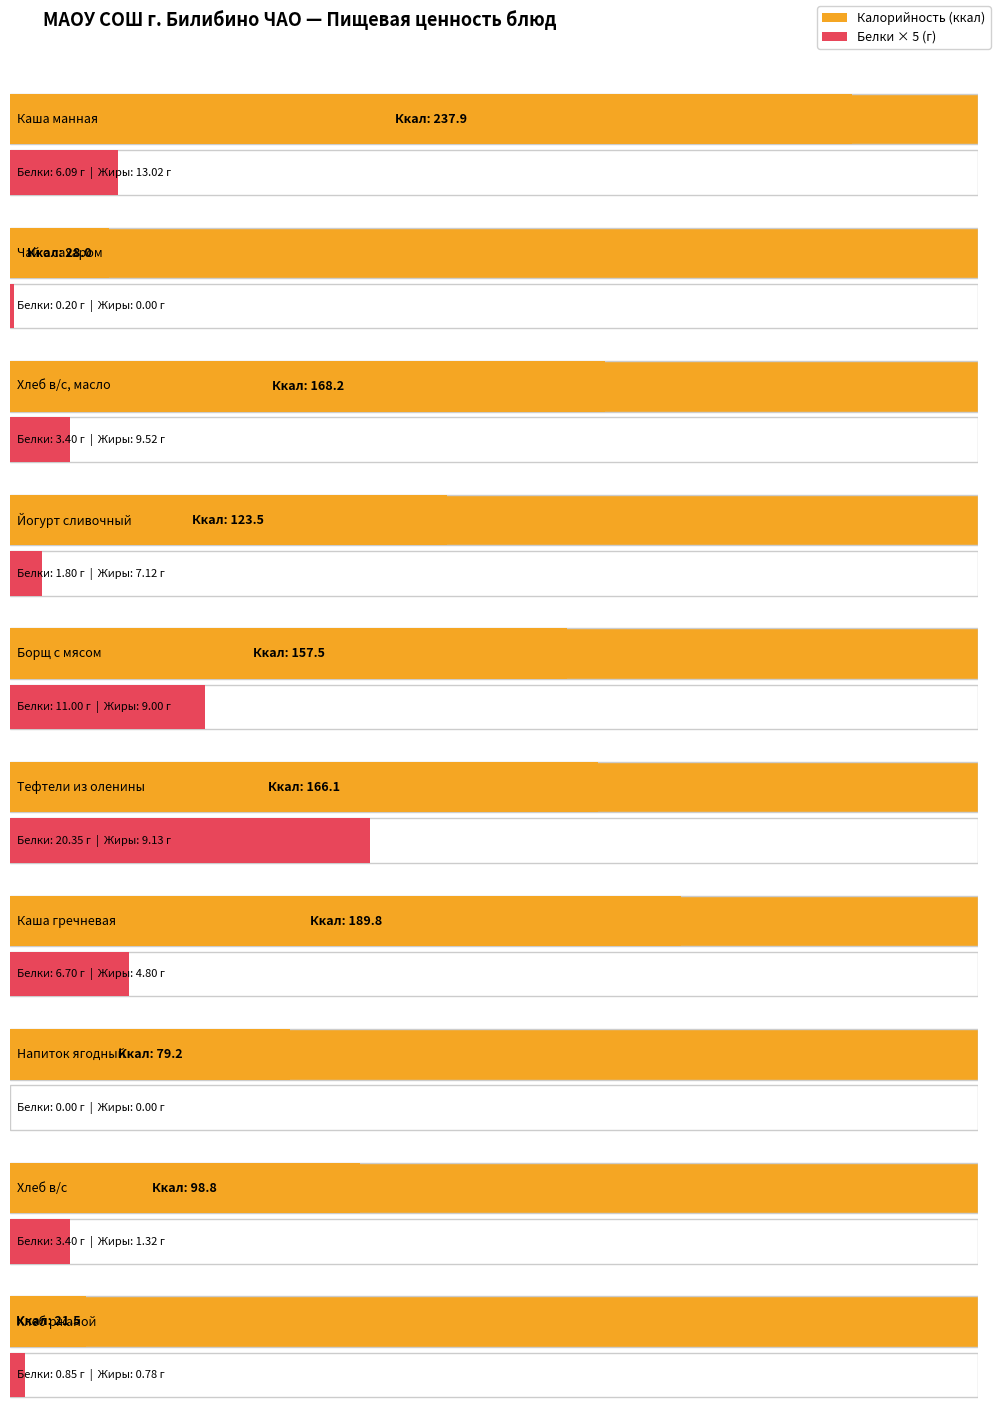

What is the difference between the Белки values at Напиток ягодный and Каша манная?

6.1